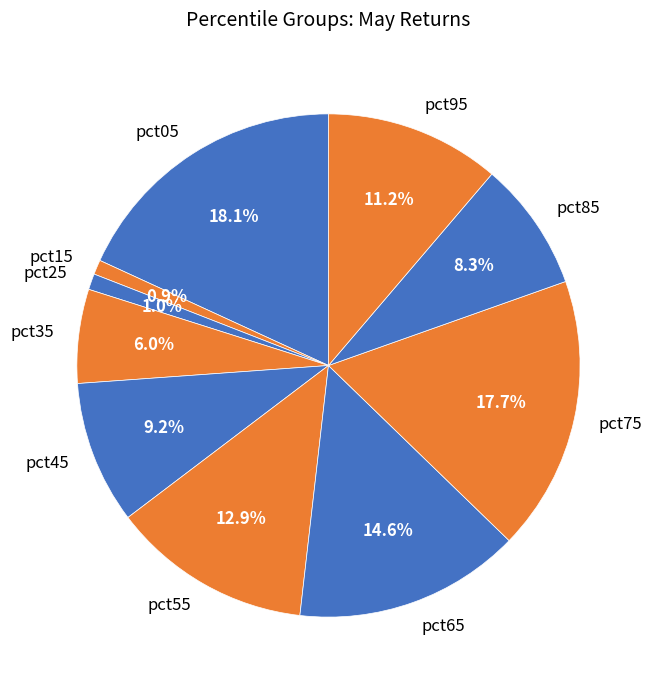

What is the total percentage of pct25 and pct65?

15.6%